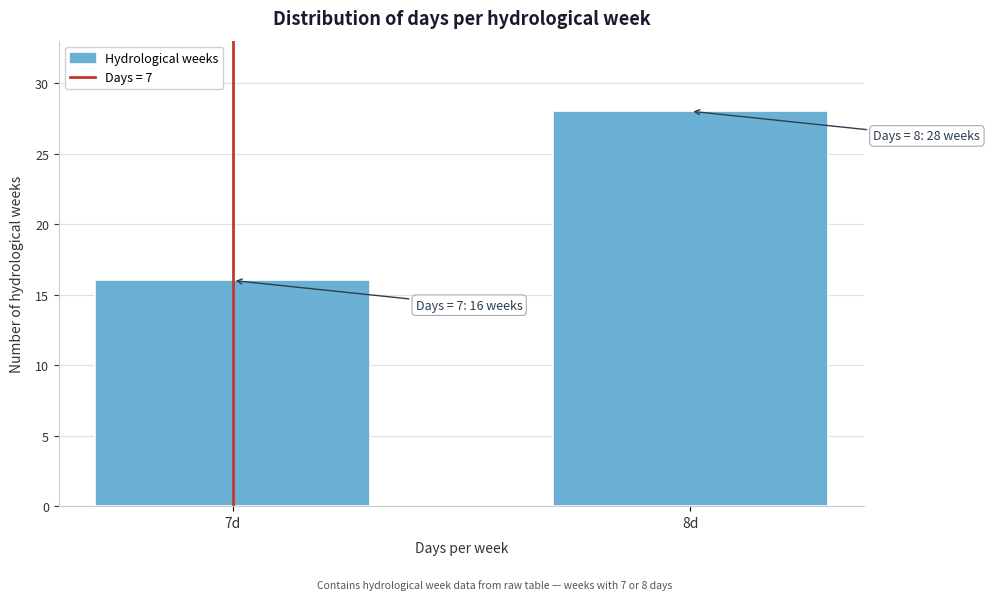

Reading left to right, what are all the values shown in this chart?

16	28